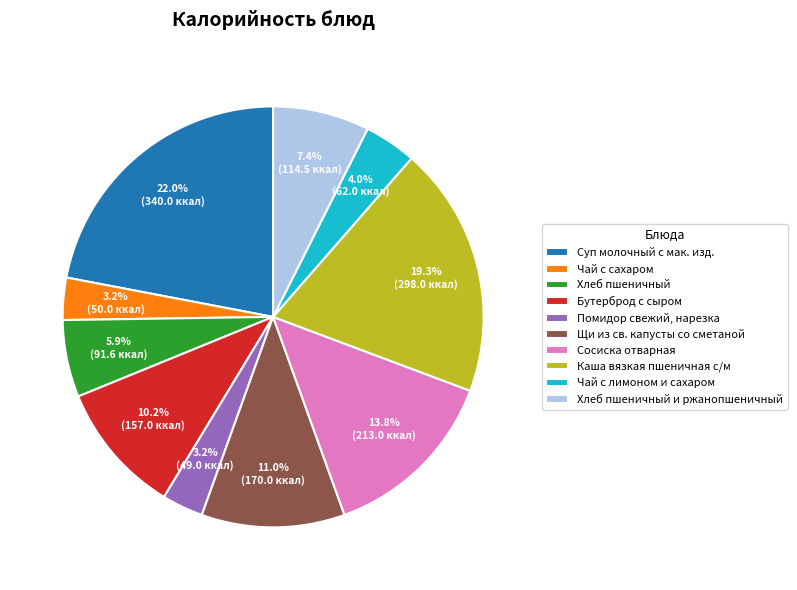

To the nearest percent, what is the difference between the Каша вязкая пшеничная с/м and Чай с лимоном и сахаром slice percentages?

15%